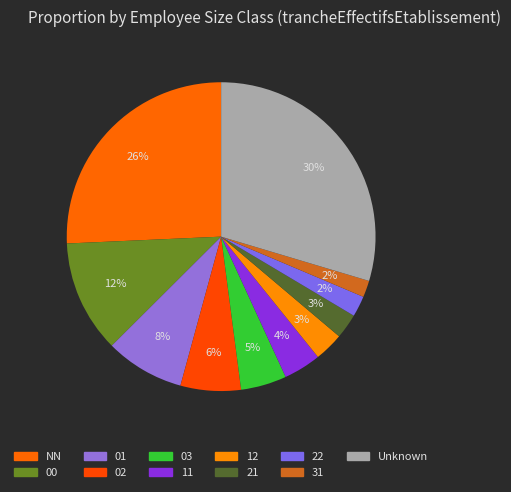

To the nearest percent, what is the average slice percentage?

8%